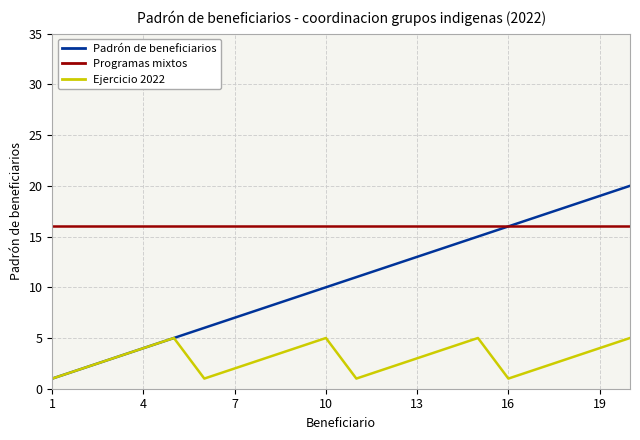

How many series are shown in this chart?

3